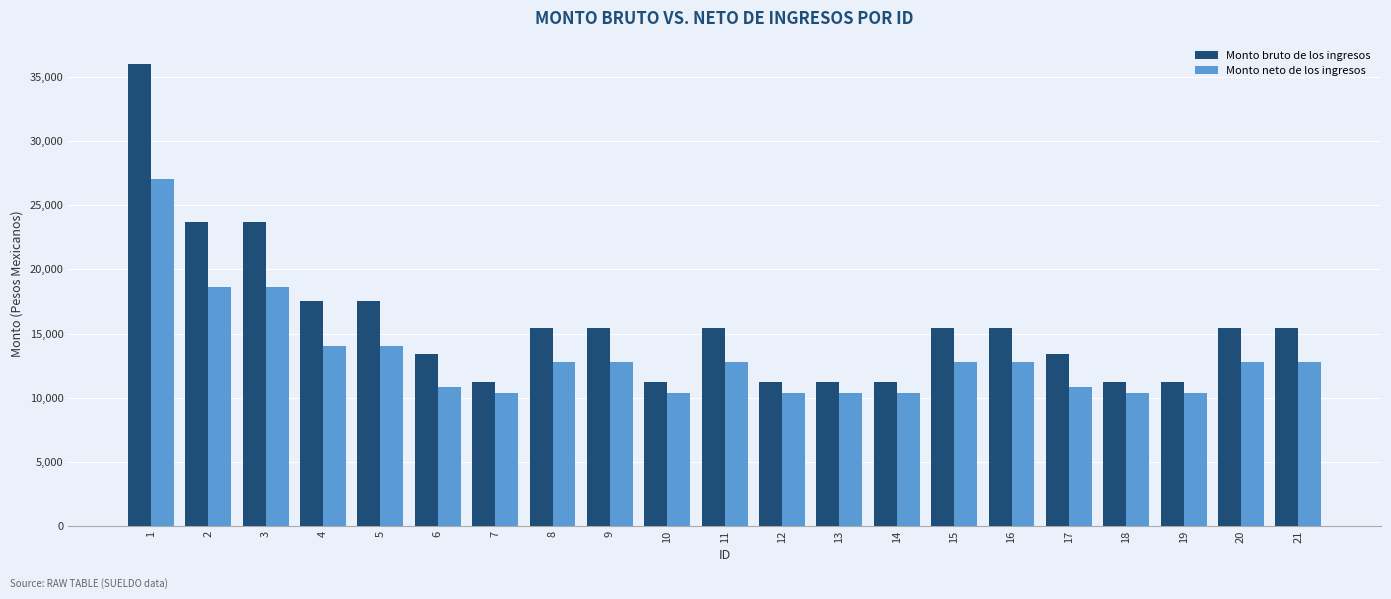

Which series changed the most between 1 and 12?

Monto bruto de los ingresos